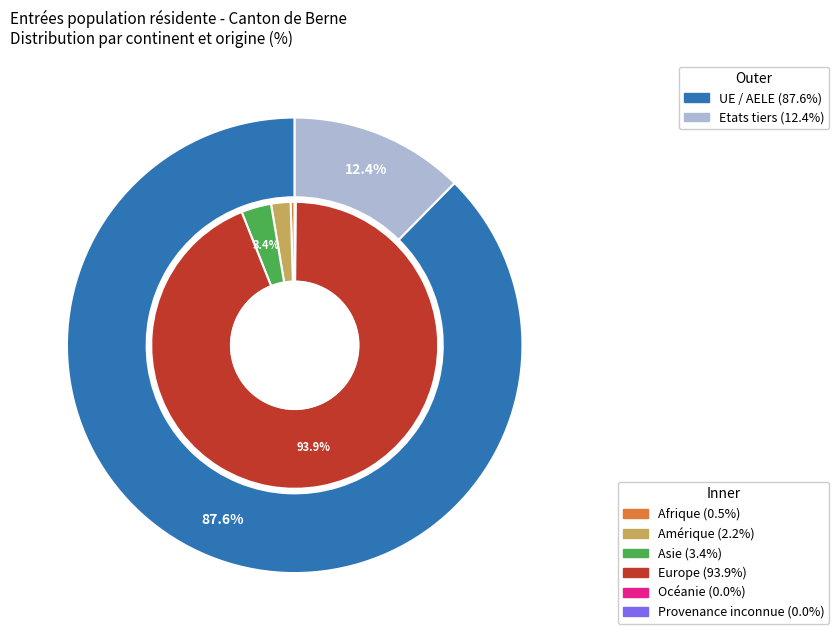

To the nearest percent, what is the difference between the largest and smallest slice percentages?

94%